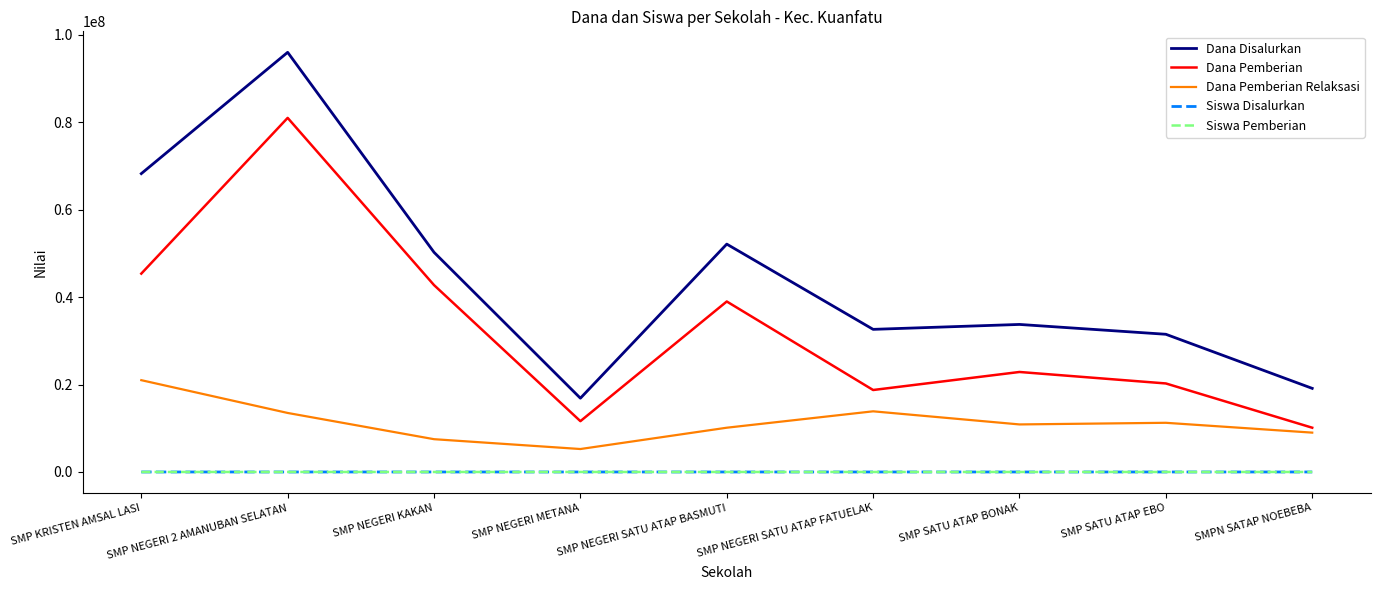

What are all the series names shown in the legend?

Dana Disalurkan, Dana Pemberian, Dana Pemberian Relaksasi, Siswa Disalurkan, Siswa Pemberian